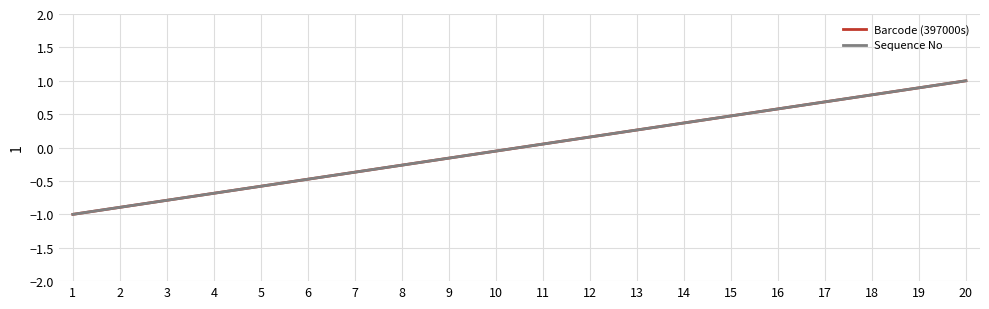

Is this an area chart (filled region under the line)?

No